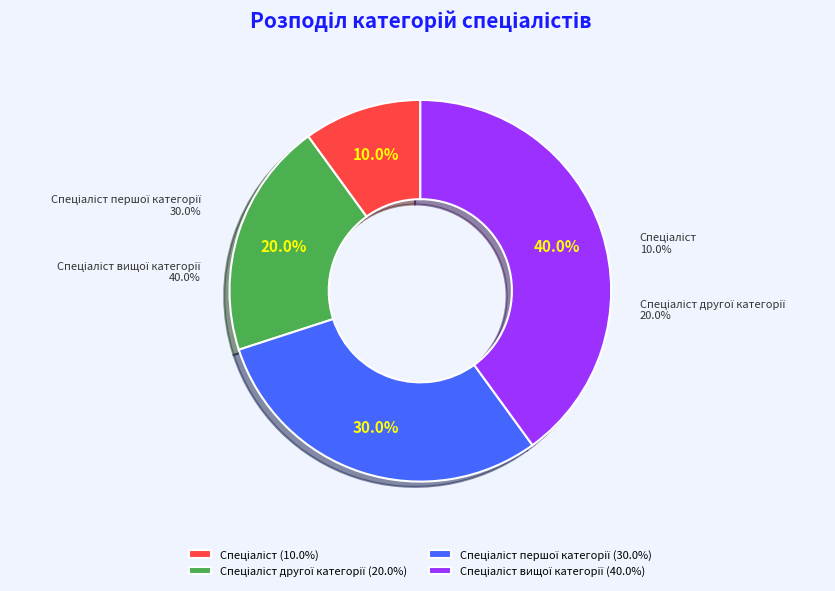

What is the largest slice in the pie chart?

Спеціаліст вищої категорії